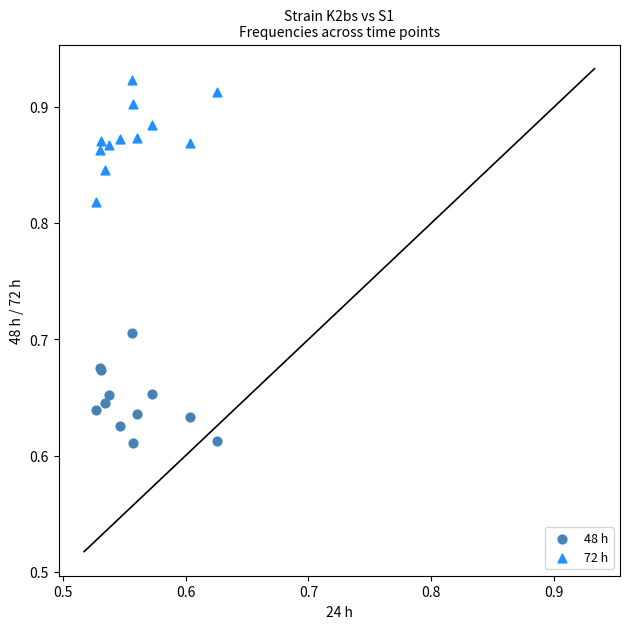

Which series contains the lowest Y value?

48 h